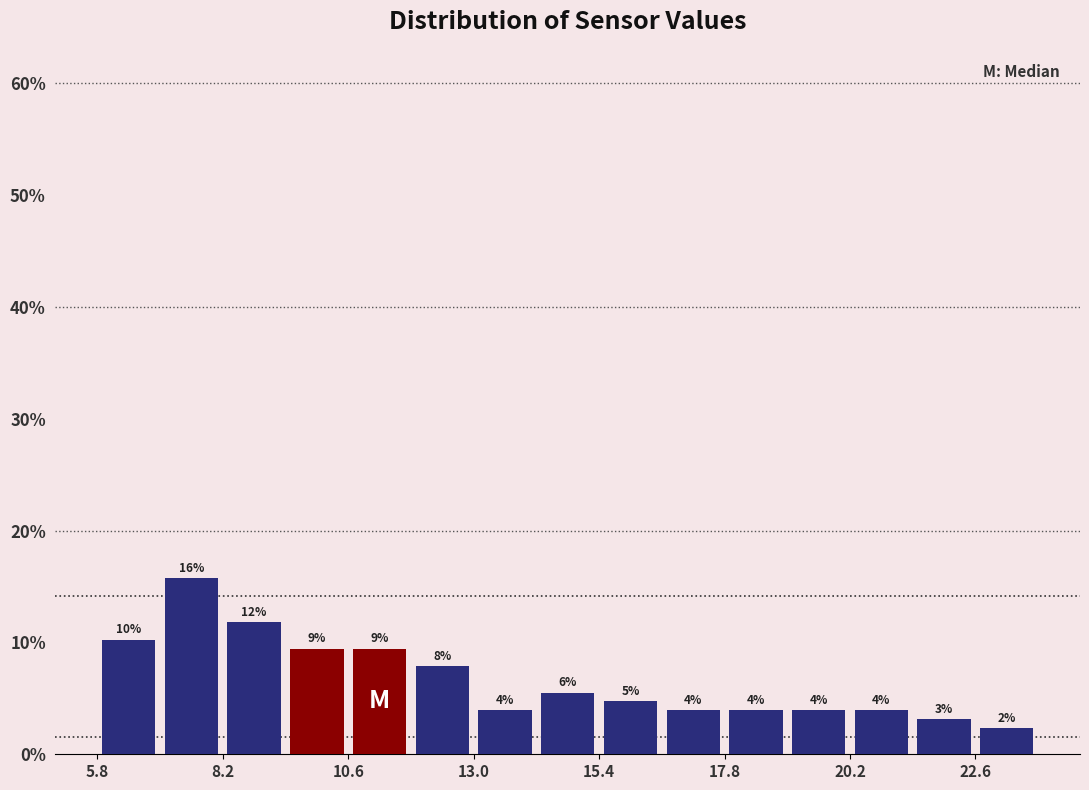

Read against the x-axis, roughly where is the centre of the tallest bar?

7.5